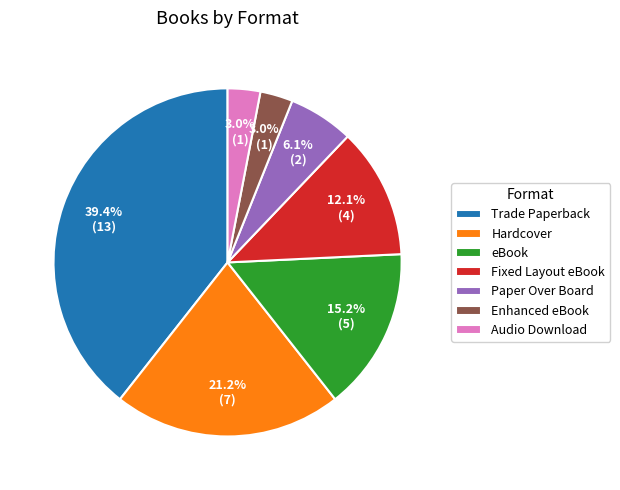

What is the largest slice in the pie chart?

Trade Paperback